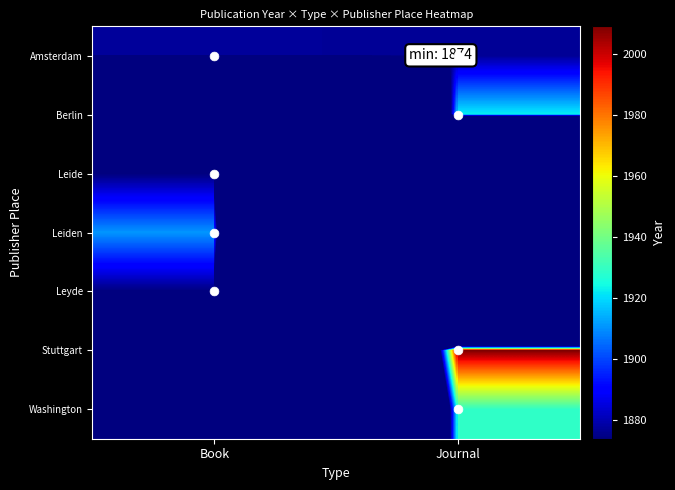

Reading left to right, extract all data points from this chart.

Amsterdam: Book=1877.5	Journal=1876.8
Berlin: Book=0.0	Journal=1923.0
Leide: Book=1874.0	Journal=0.0
Leiden: Book=1911.0	Journal=0.0
Leyde: Book=1874.0	Journal=0.0
Stuttgart: Book=0.0	Journal=2009.0
Washington: Book=0.0	Journal=1929.0